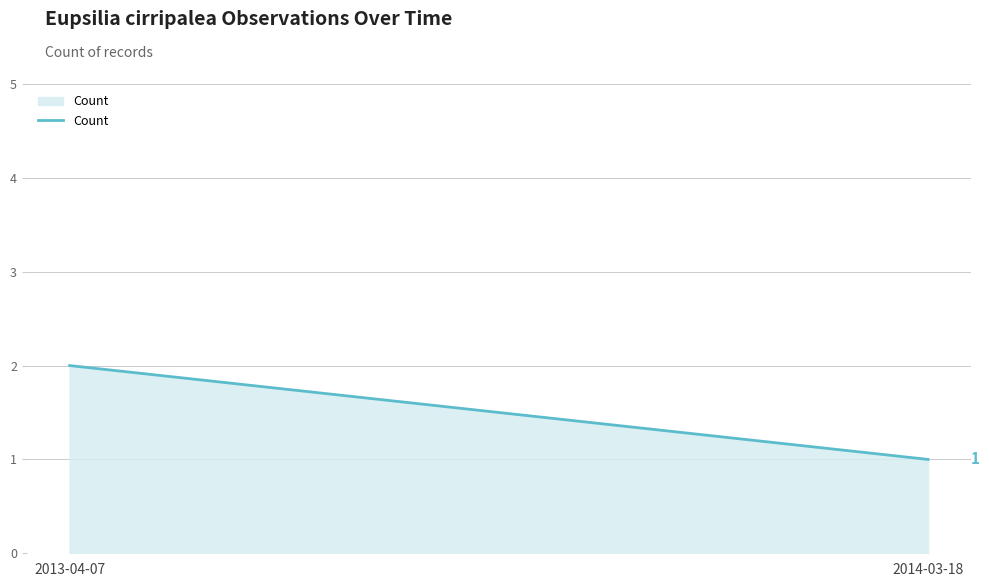

What is the maximum value shown in the chart?

2